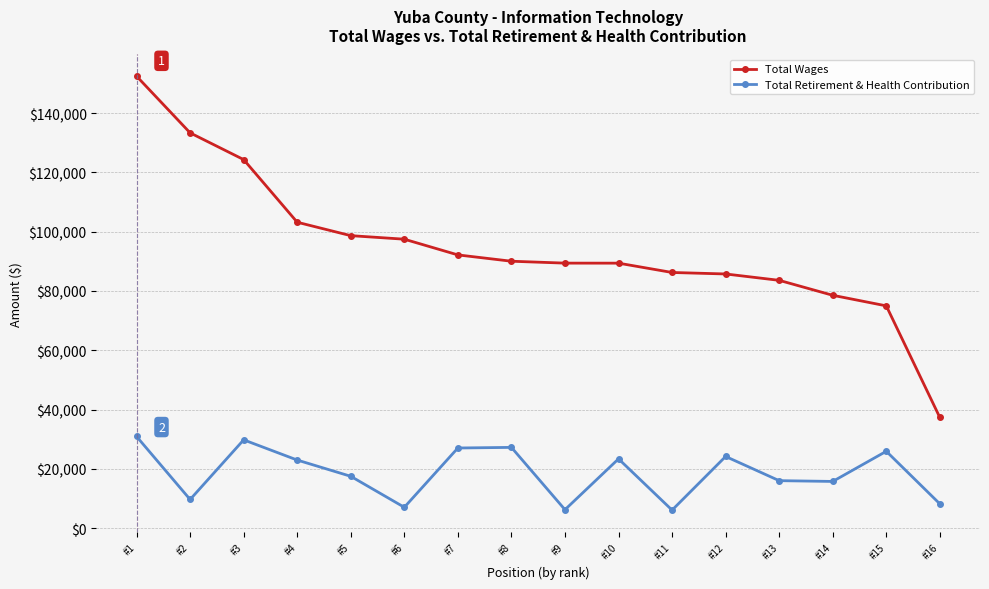

At #12, list the series in order from largest to smallest.

Total Wages, Total Retirement & Health Contribution